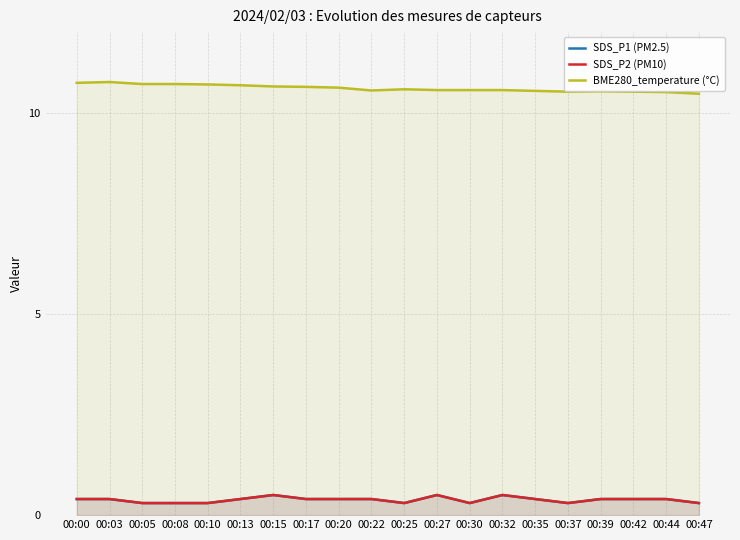

True or false: SDS_P2 (PM10) and BME280_temperature (°C) cross at least once.

False